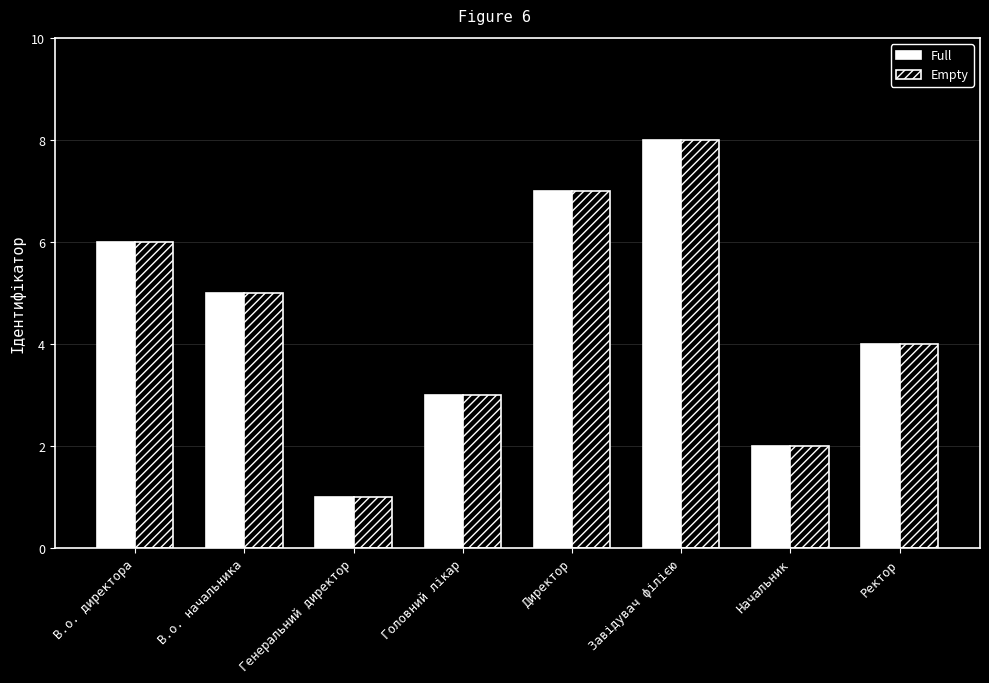

What is the difference between the Empty values at Начальник and В.о. директора?

4